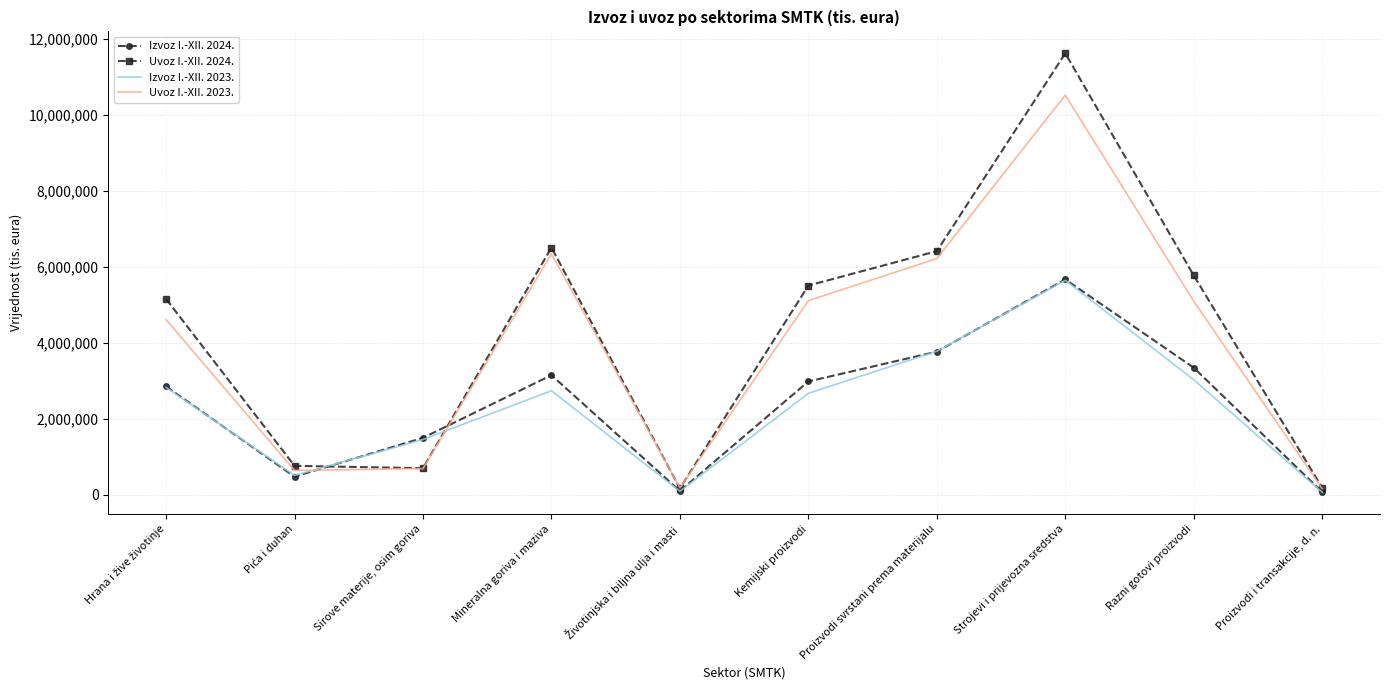

What is the minimum value shown in the chart?

71073